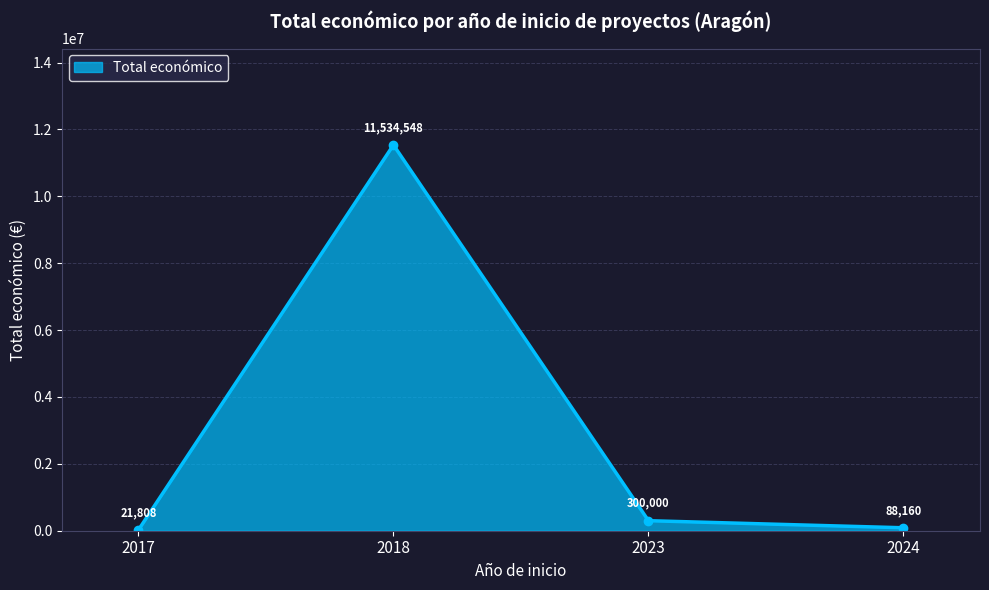

List the labels in order of value, smallest first.

2017, 2024, 2023, 2018